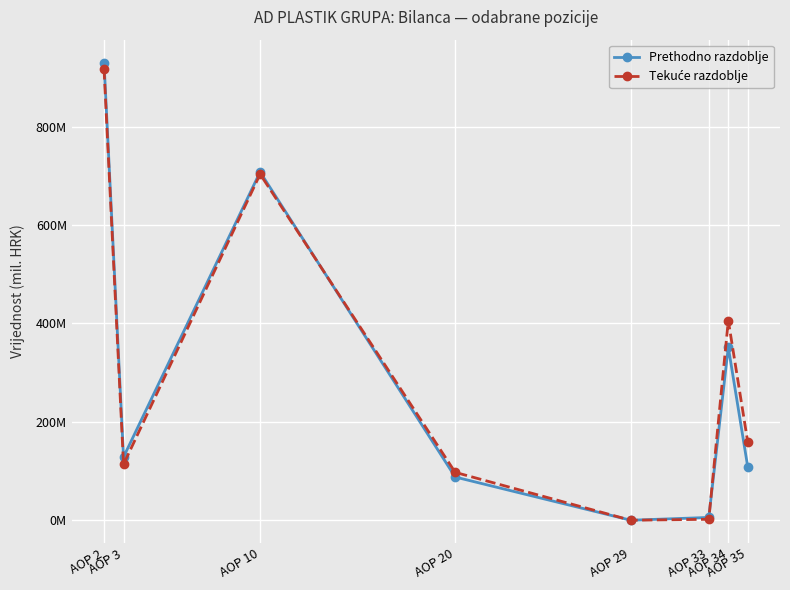

Between AOP 2 and AOP 20, which series saw the biggest shift?

Prethodno razdoblje